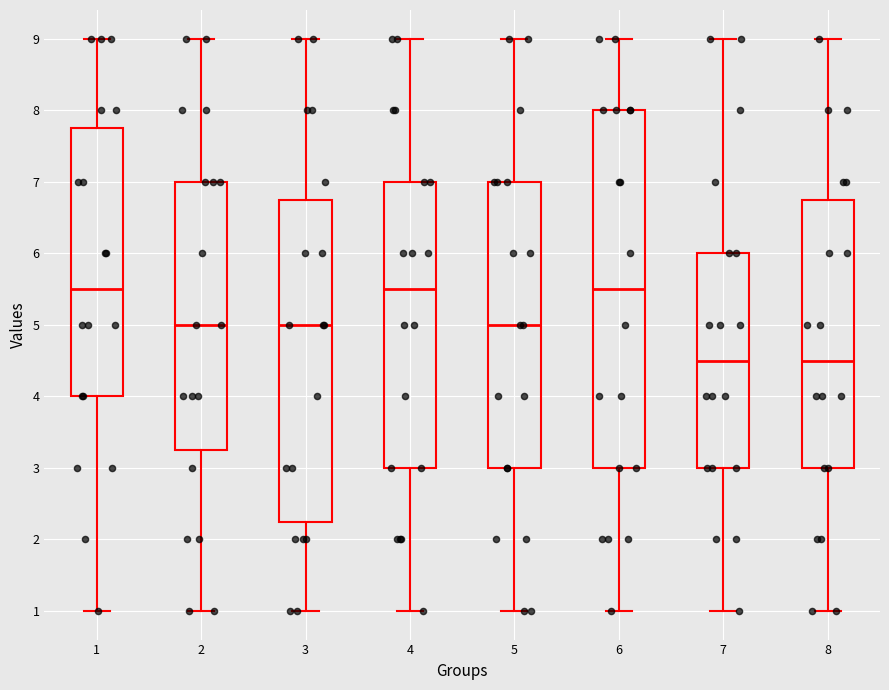

Reading left to right, read every box against the y-axis: the position of its median line, the range the box covers, and the ends of its whiskers. The values are not printed on the chart, so give them approximately, as read against the axis.

1: median 5.5, box 4.0 to 7.8, whiskers 1.0 to 9.0
2: median 5.0, box 3.3 to 7.0, whiskers 1.0 to 9.0
3: median 5.0, box 2.3 to 6.8, whiskers 1.0 to 9.0
4: median 5.5, box 3.0 to 7.0, whiskers 1.0 to 9.0
5: median 5.0, box 3.0 to 7.0, whiskers 1.0 to 9.0
6: median 5.5, box 3.0 to 8.0, whiskers 1.0 to 9.0
7: median 4.5, box 3.0 to 6.0, whiskers 1.0 to 9.0
8: median 4.5, box 3.0 to 6.8, whiskers 1.0 to 9.0